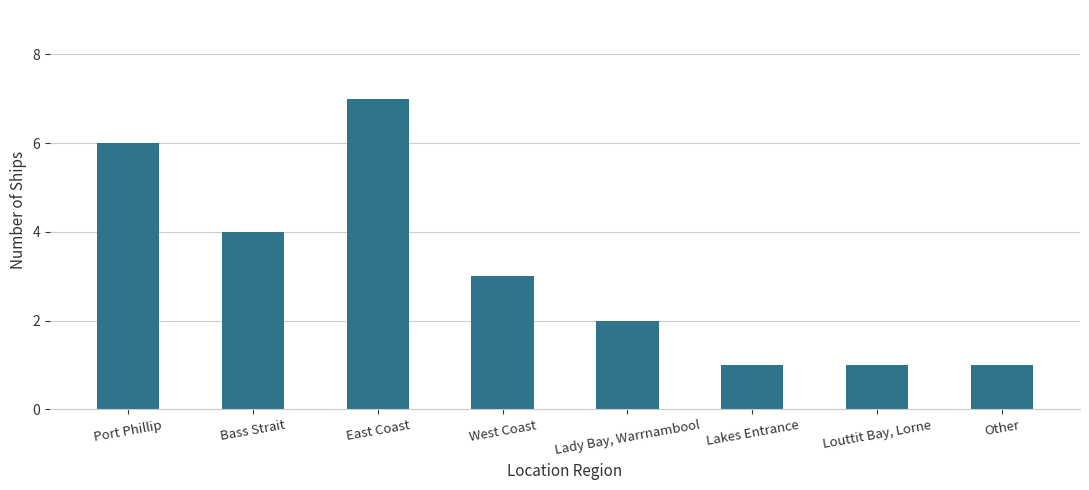

Are the bars horizontal?

No